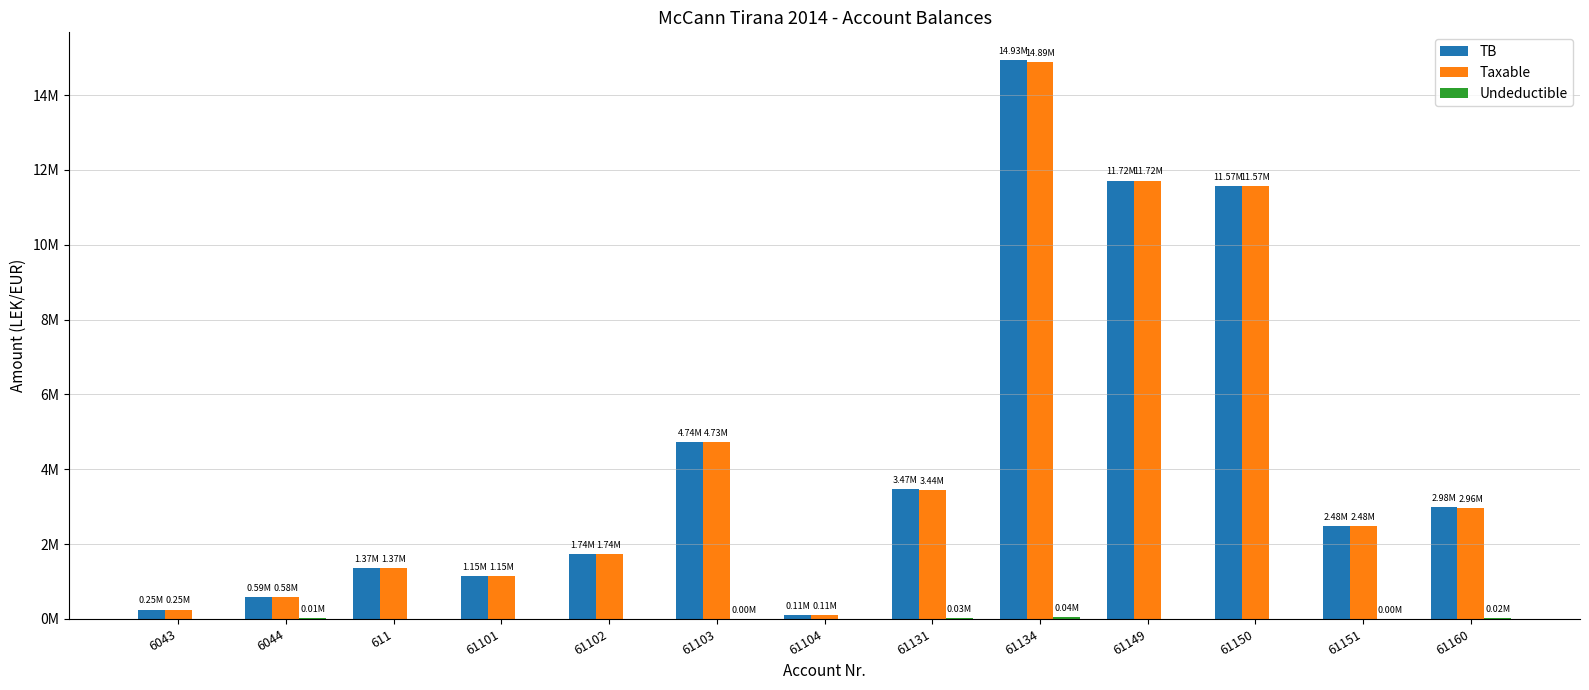

Which series changed the most between 61134 and 61160?

TB